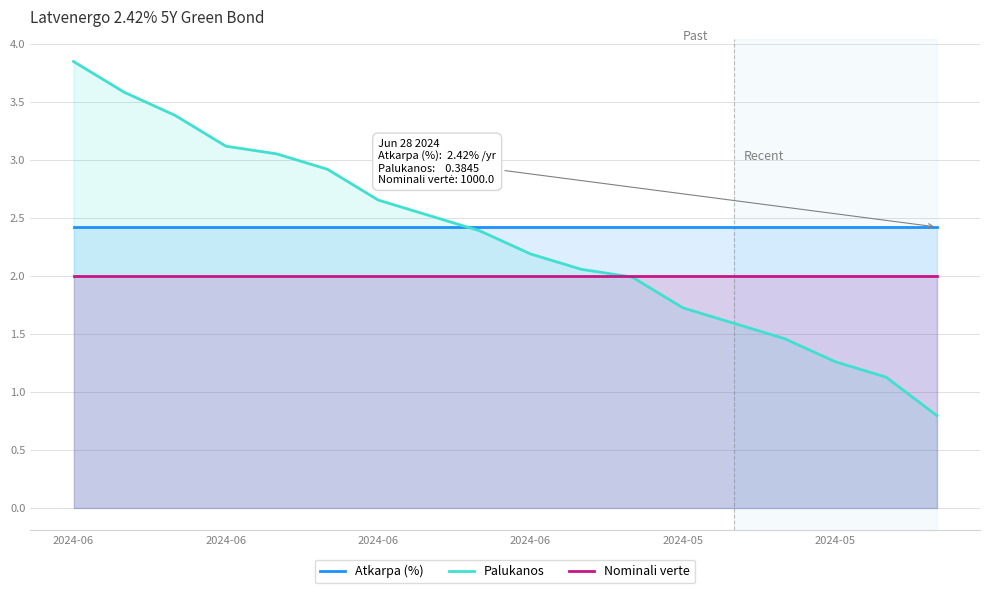

Does the chart display data point markers on the line(s)?

No